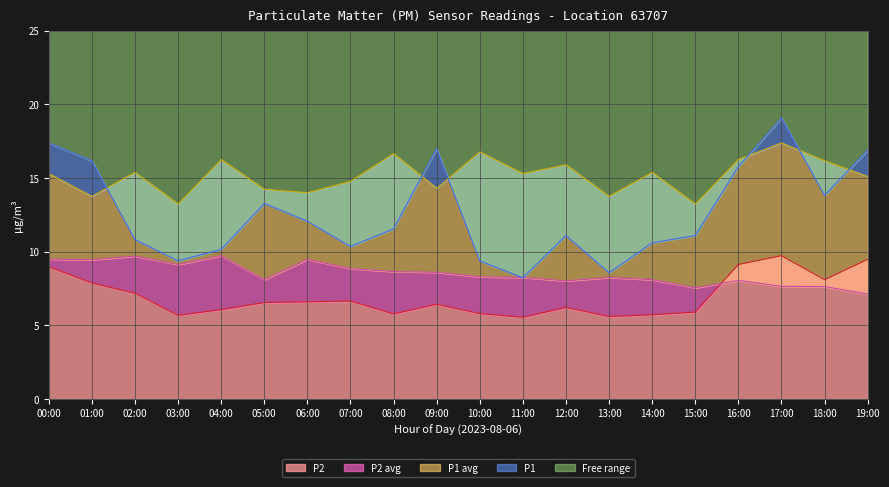

Reading left to right, list all the values displayed in this chart.

P1: 17.4	16.2	10.8	9.4	10.2	13.3	12.1	10.3	11.6	17.0	9.4	8.2	11.1	8.6	10.6	11.1	15.8	19.1	13.8	16.9
P2: 9.0	7.9	7.2	5.7	6.1	6.5	6.6	6.7	5.8	6.4	5.8	5.5	6.2	5.6	5.7	5.9	9.1	9.7	8.1	9.5
P1_avg: 15.3	13.8	15.4	13.2	16.2	14.2	14.0	14.8	16.6	14.3	16.8	15.3	15.9	13.8	15.4	13.2	16.2	17.4	16.2	15.1
P2_avg: 9.5	9.4	9.7	9.1	9.7	8.1	9.5	8.8	8.7	8.6	8.3	8.2	8.0	8.2	8.1	7.5	8.1	7.7	7.6	7.1